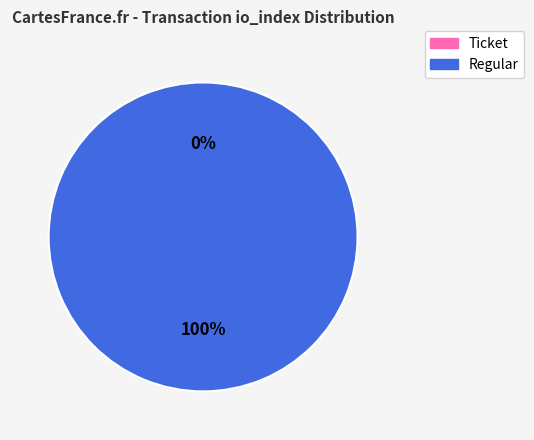

To the nearest percent, what is the difference between the largest and smallest slice percentages?

100%